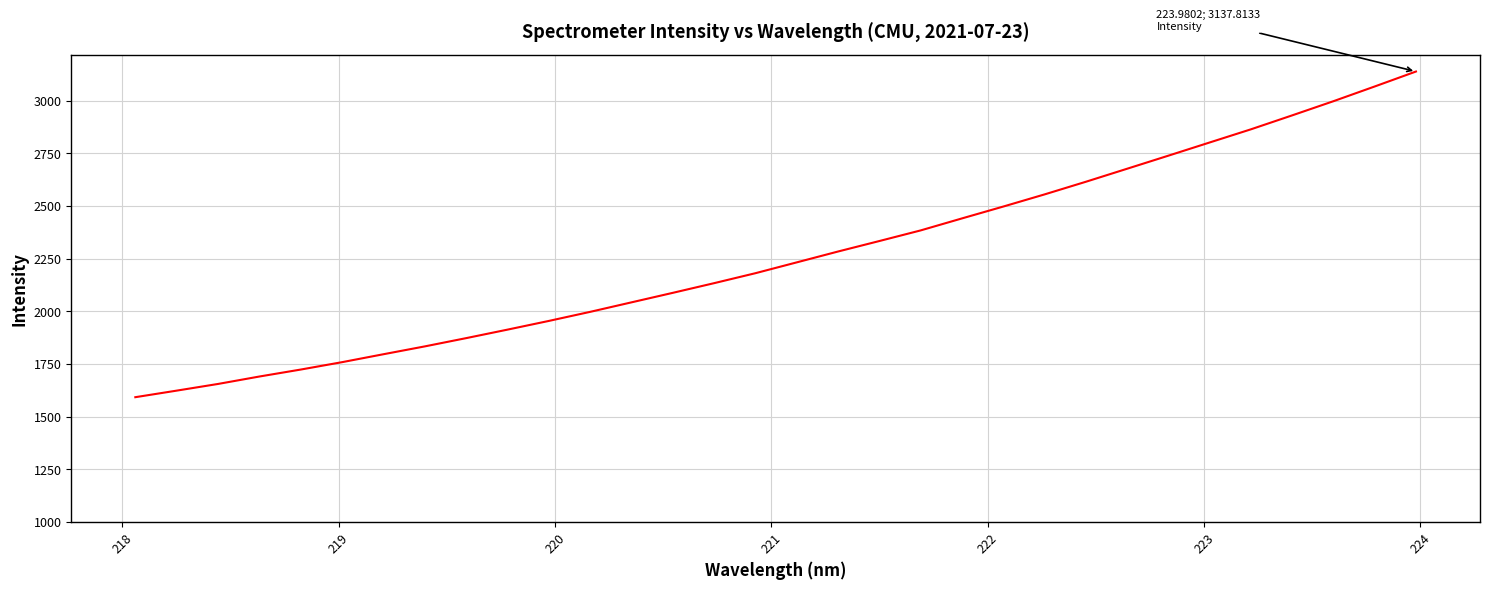

What is the greatest value displayed?

3137.8